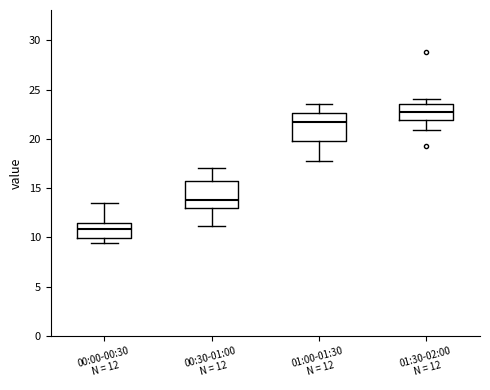

Reading left to right, transcribe this box plot: for each box, give where its median line is, the range the box spans, and where its two whiskers end, as read against the y-axis. The values are not printed on the chart, so give them approximately, as read against the axis.

00:00-00:30 N = 12: median 11.0, box 10.0 to 11.5, whiskers 9.5 to 13.5
00:30-01:00 N = 12: median 14.0, box 13.0 to 16.0, whiskers 11.0 to 17.0
01:00-01:30 N = 12: median 21.5, box 20.0 to 22.5, whiskers 17.5 to 23.5
01:30-02:00 N = 12: median 22.5, box 22.0 to 23.5, whiskers 21.0 to 24.0